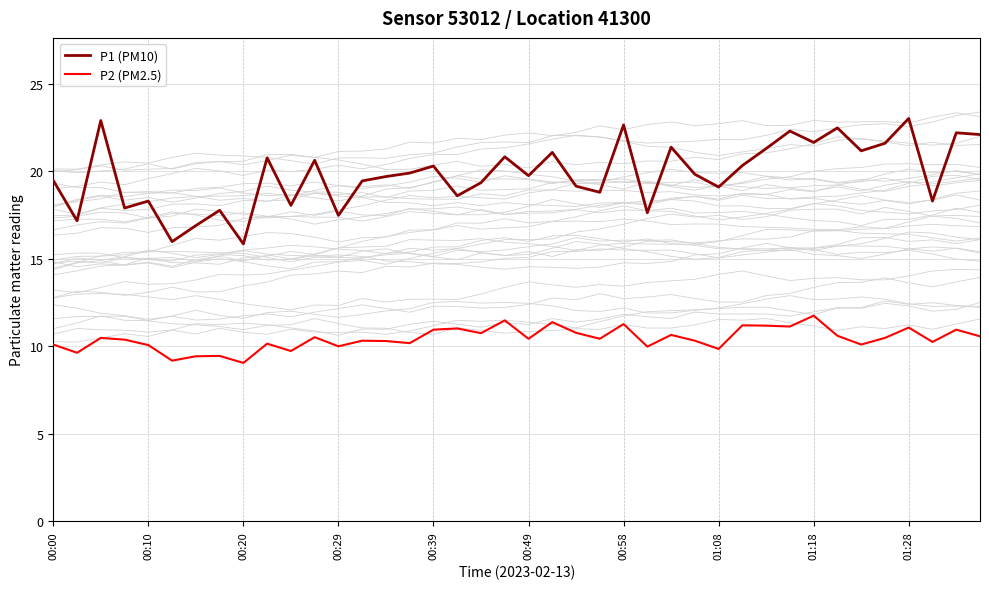

What is the difference between the second highest and second lowest values in the P2 (PM2.5) series?

2.3